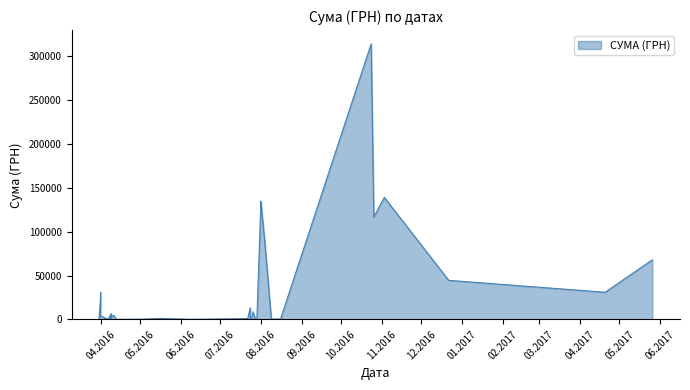

What is the difference between the maximum and second lowest values?

313695.8